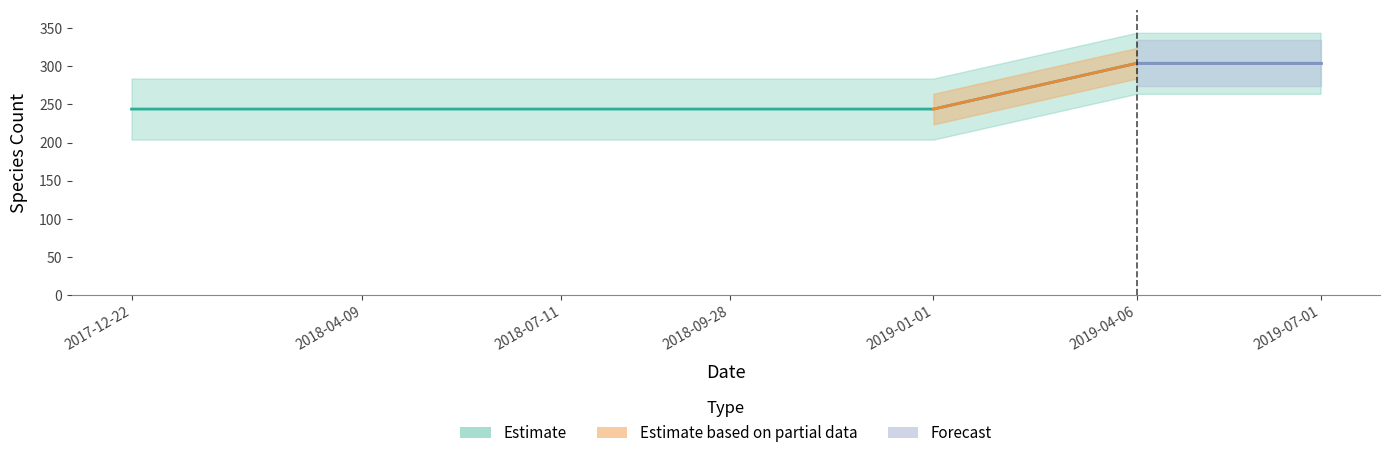

List the labels in order of value, largest first.

2019-04-06, 2019-07-01, 2017-12-22, 2018-04-09, 2018-07-11, 2018-09-28, 2019-01-01